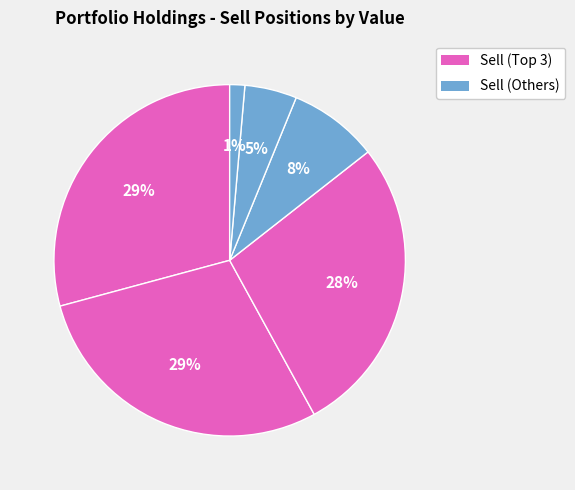

Count the number of slices in the pie.

6